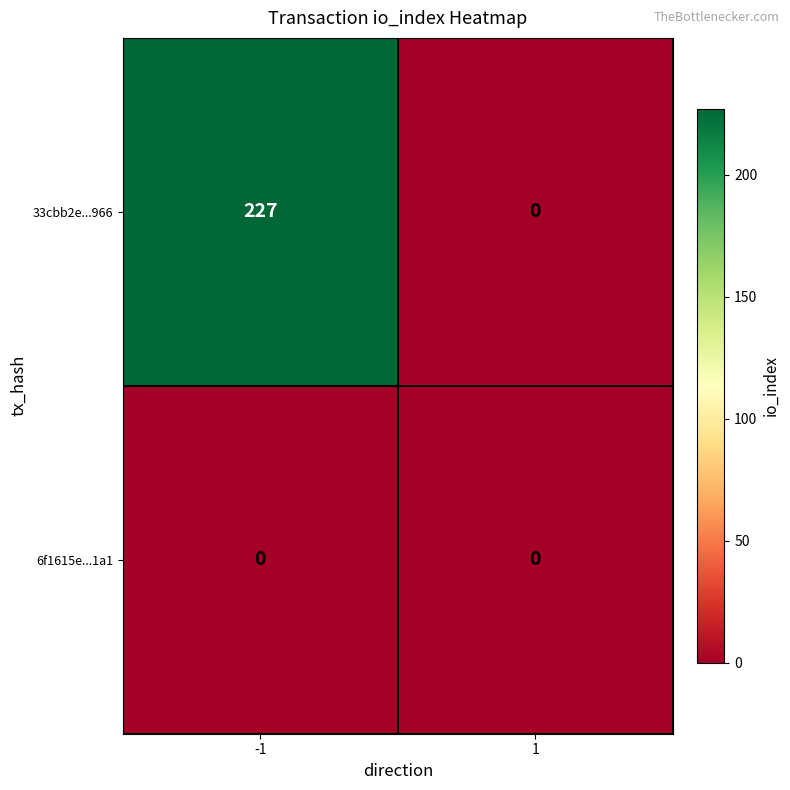

Which series has the largest total across all categories?

33cbb2e...966